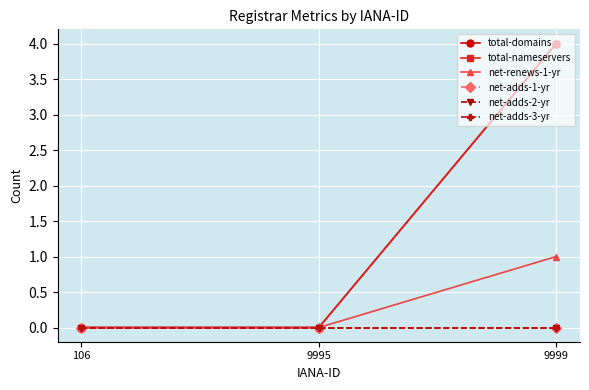

The value of net-adds-3-yr at 9999 is 0. True or false?

True